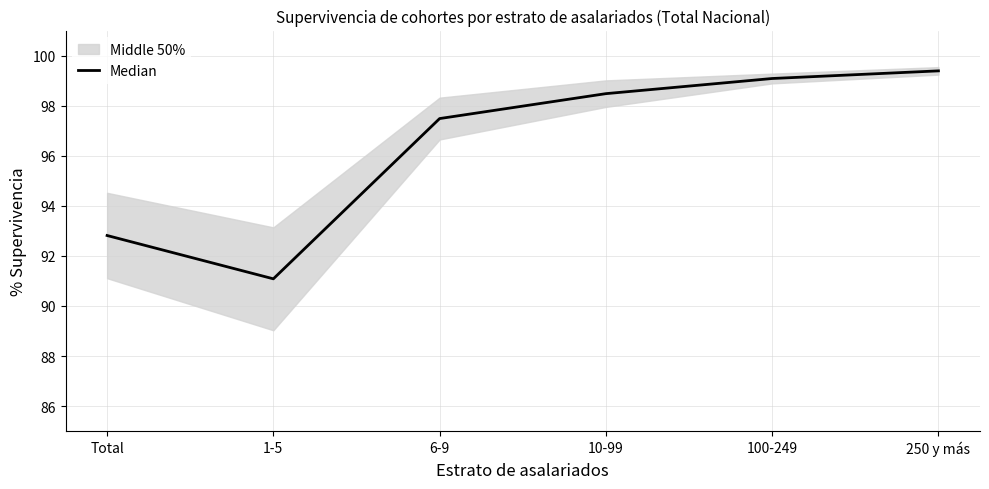

Count the number of values greater than 98.

3